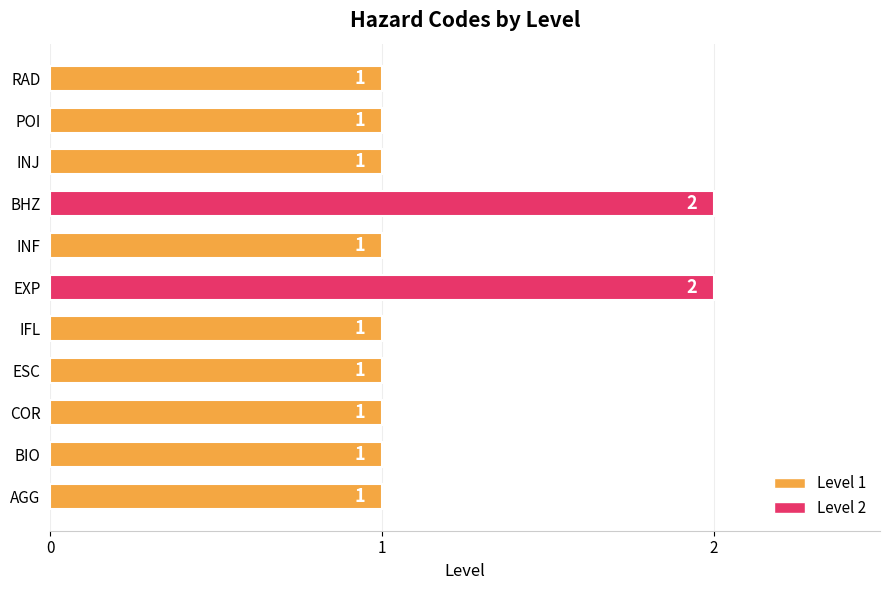

Approximately how many times larger is the value at POI compared to INJ?

1.0